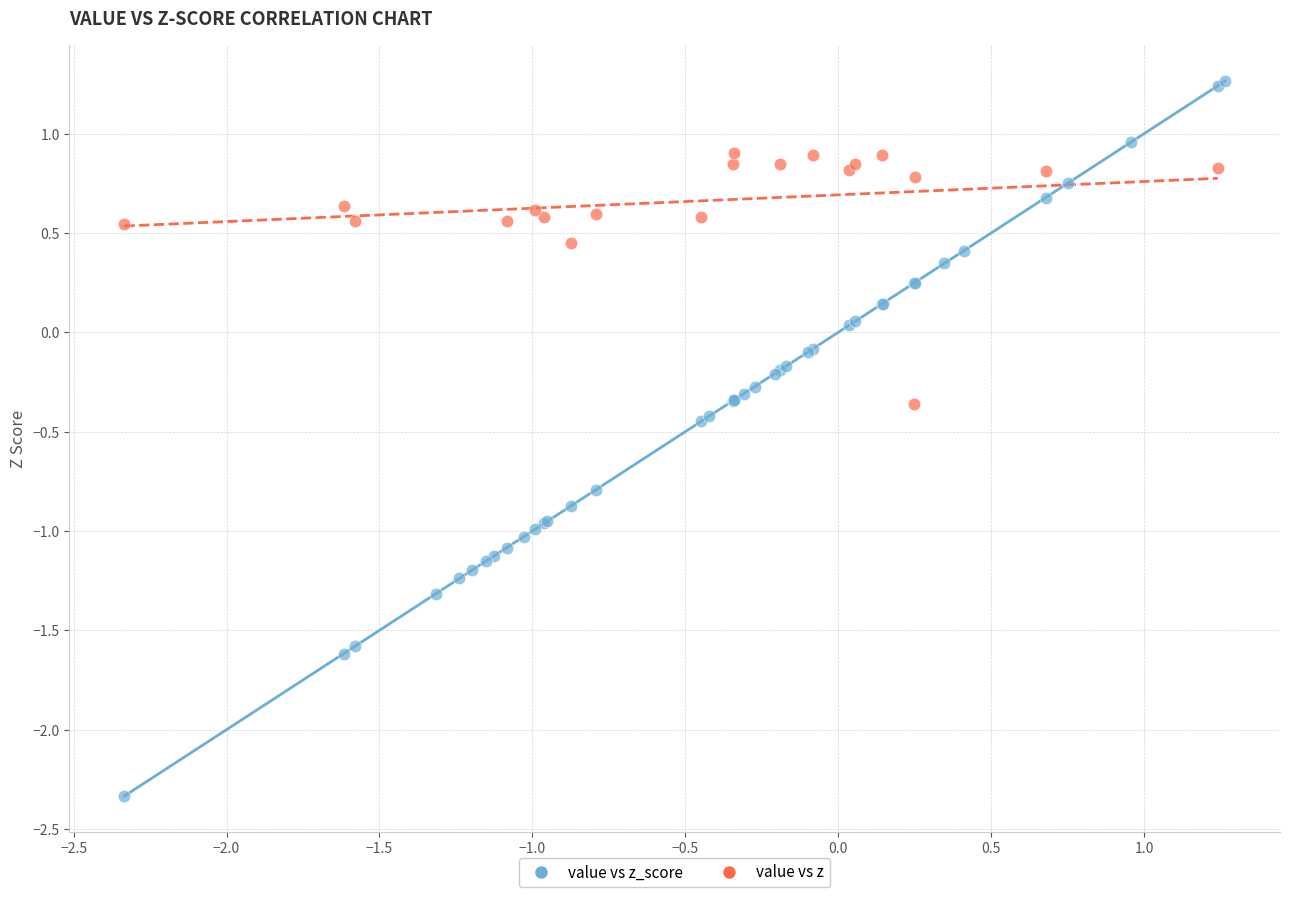

Which series has the largest Y range (max minus min)?

value vs z_score